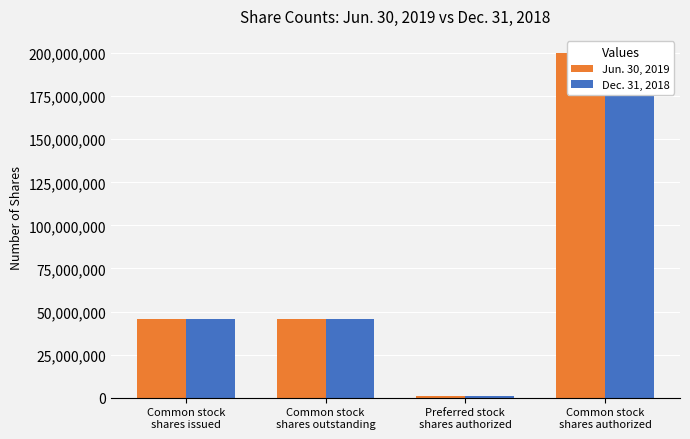

True or false: Jun. 30, 2019 has a value of 134191999 at Common stock
shares authorized.

False